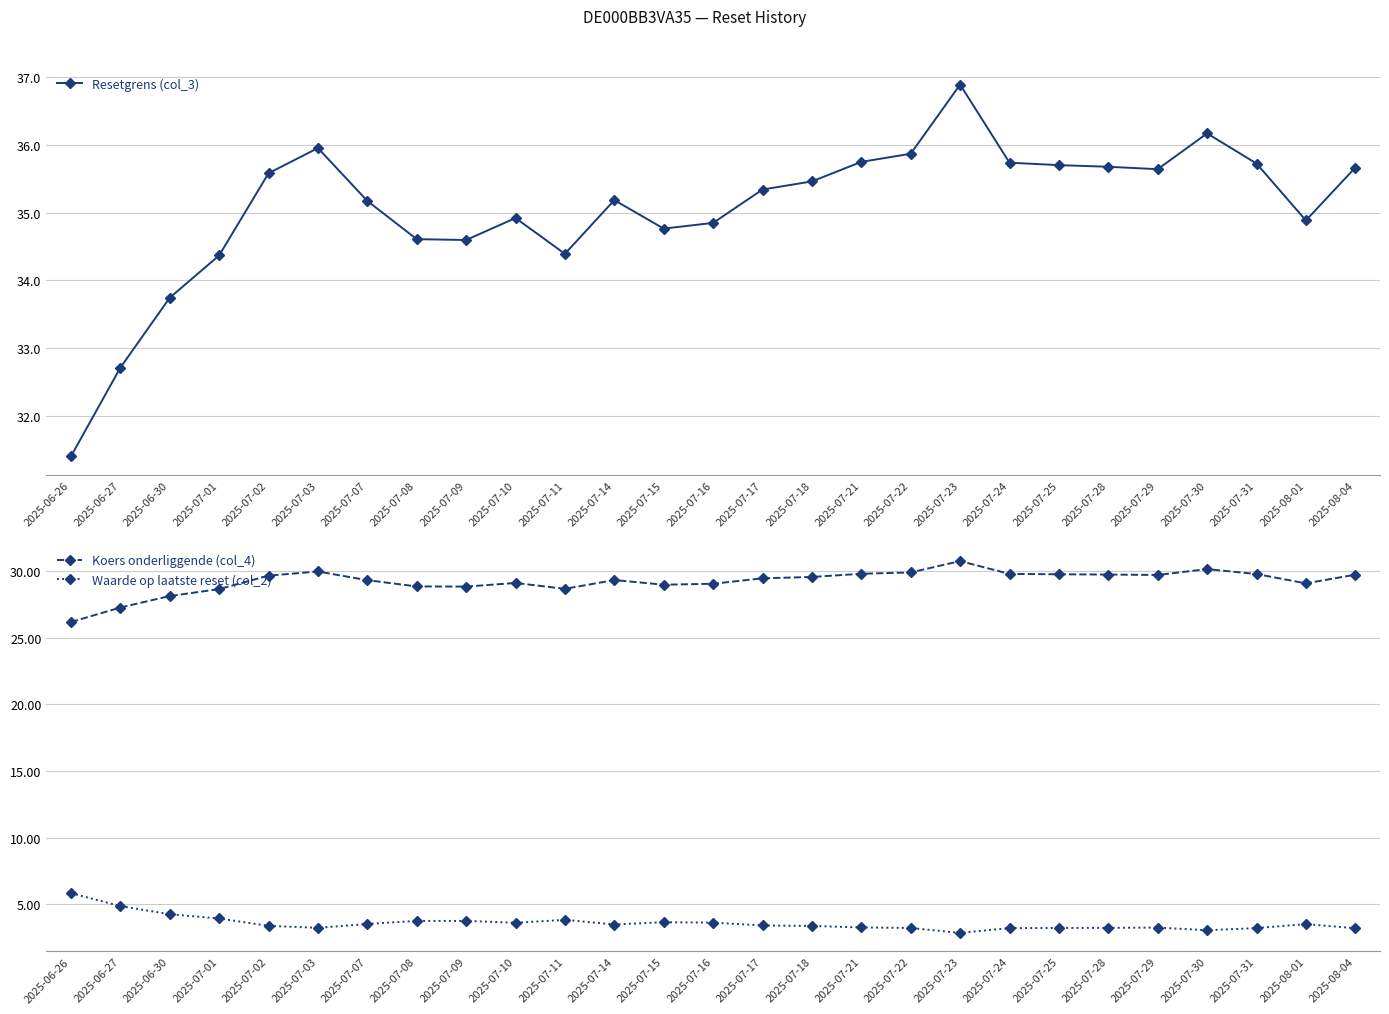

At how many categories does at least one series exceed 33?

25